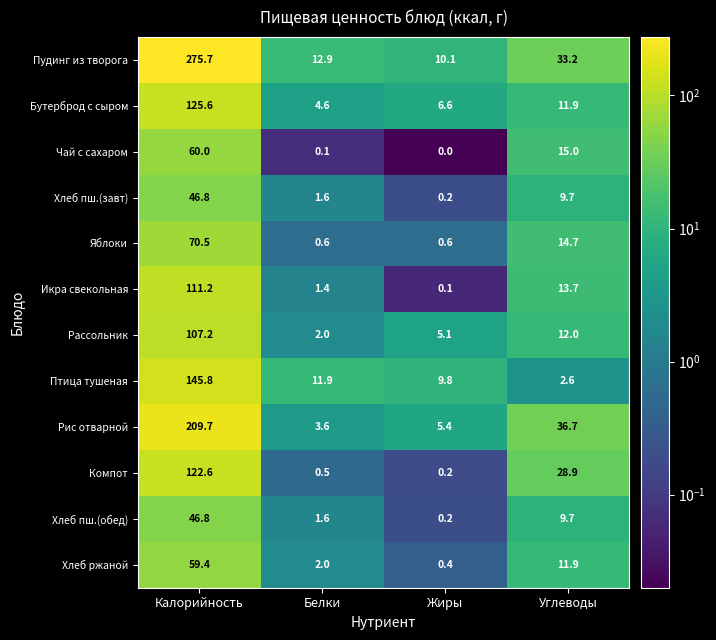

Which series has the widest spread of values?

Пудинг из творога